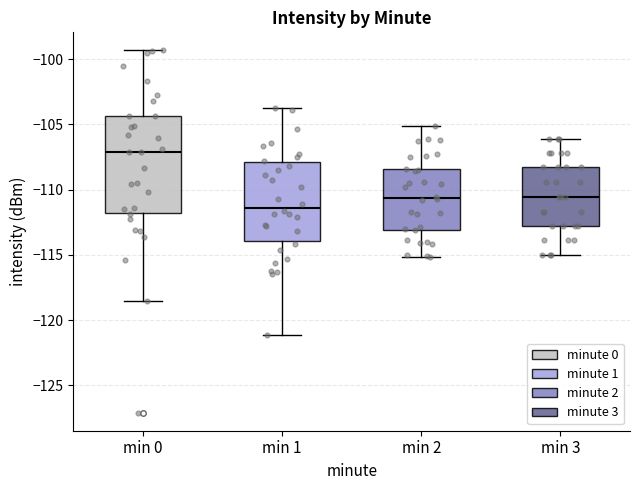

Which box's median line is the highest?

min 0